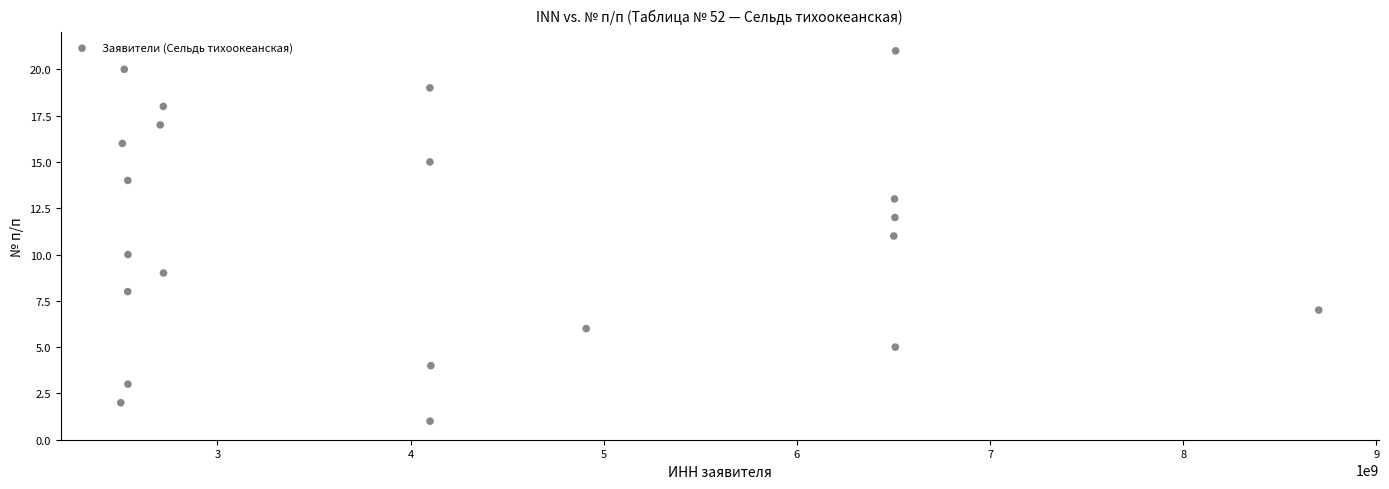

What is the range of X values (max minus min)?

6201003411